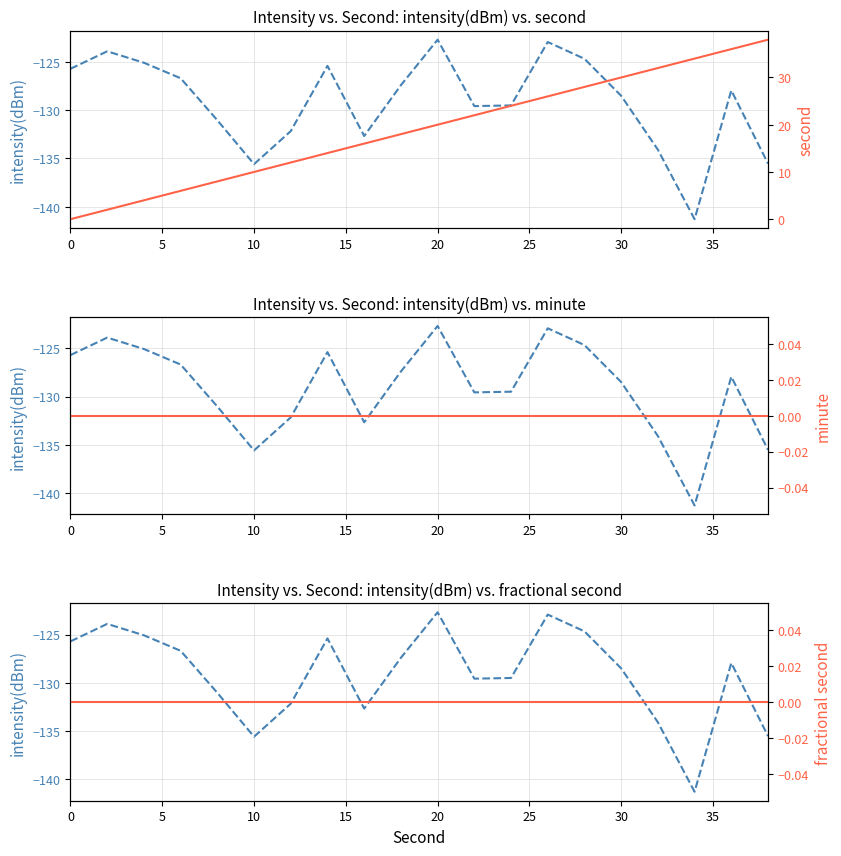

How many positive values does the second series have?

19